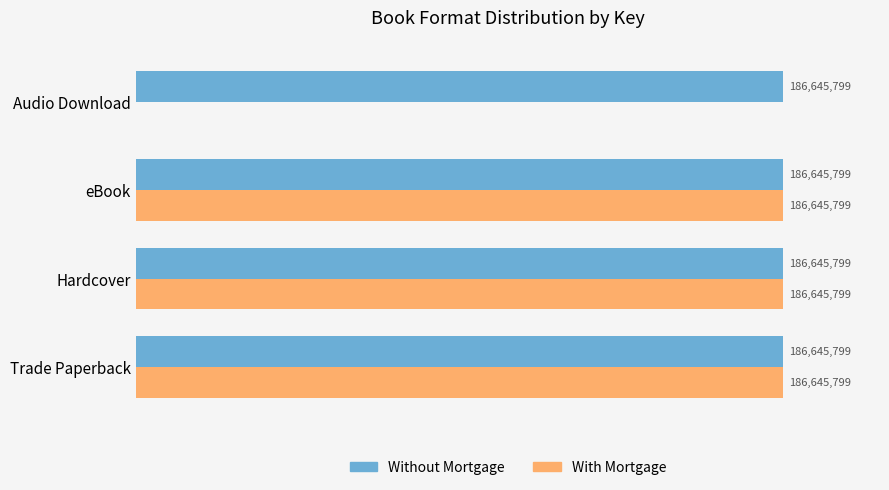

What are all the series names shown in the legend?

Without Mortgage, With Mortgage